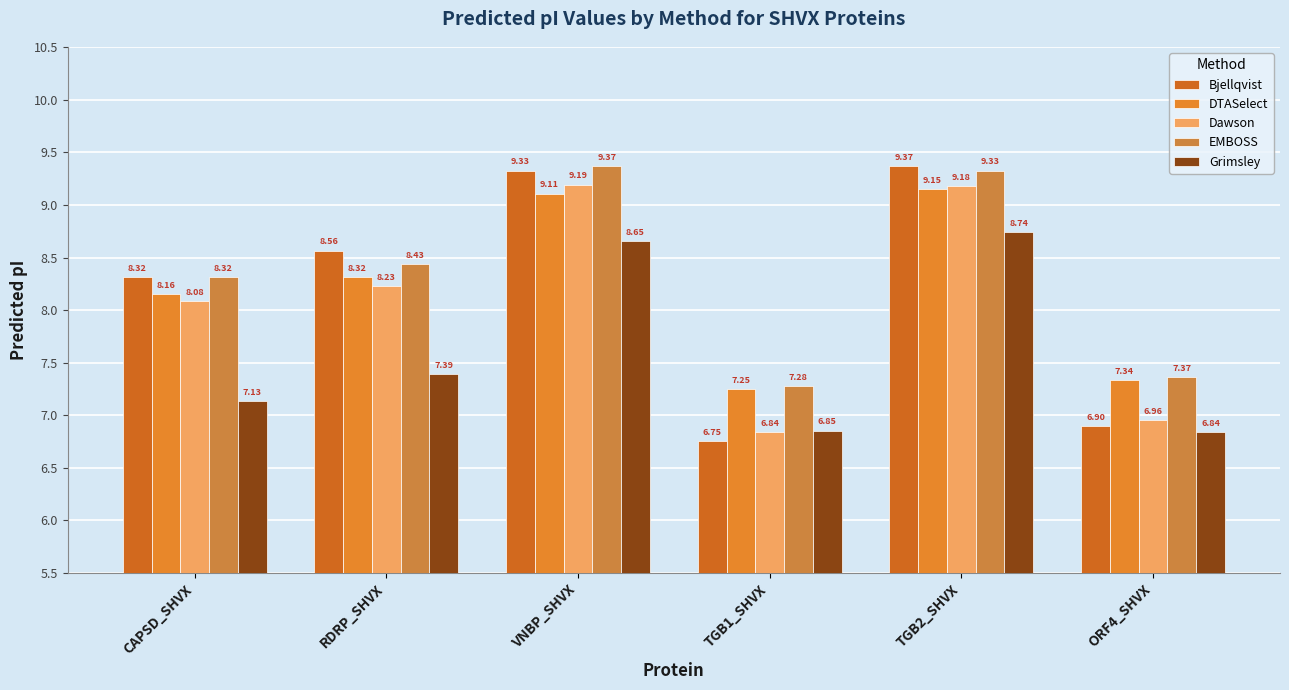

What is the difference between the highest and lowest values at CAPSD_SHVX?

1.2